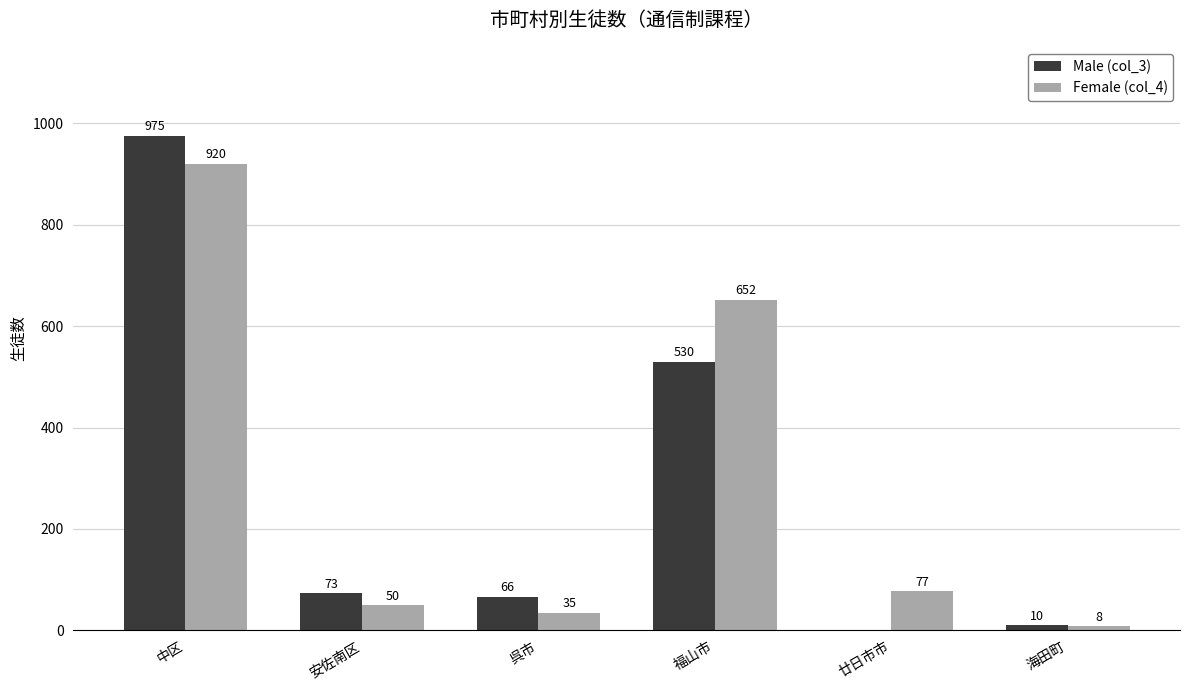

Reading left to right, list all the values displayed in this chart.

Male (col_3): 975	73	66	530	0	10
Female (col_4): 920	50	35	652	77	8